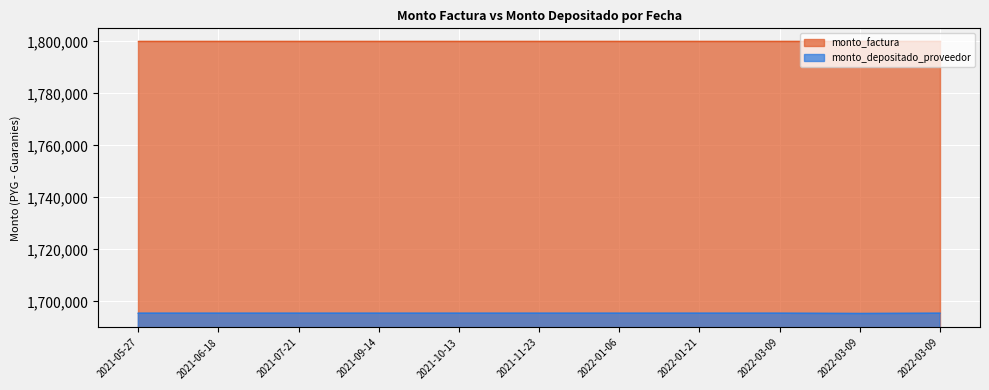

What is the maximum value shown in the chart?

1800000